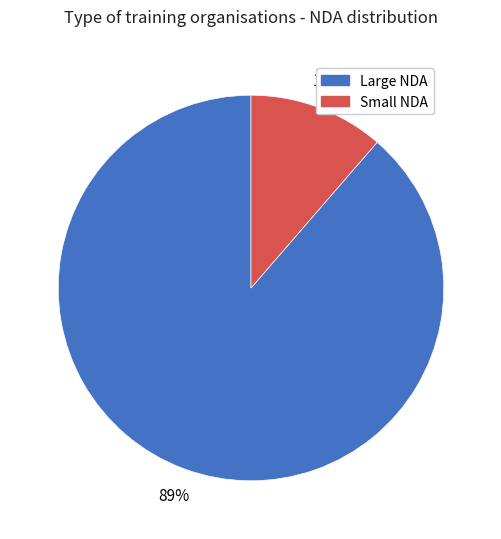

Do Large NDA and Small NDA together represent more than half of the pie?

Yes